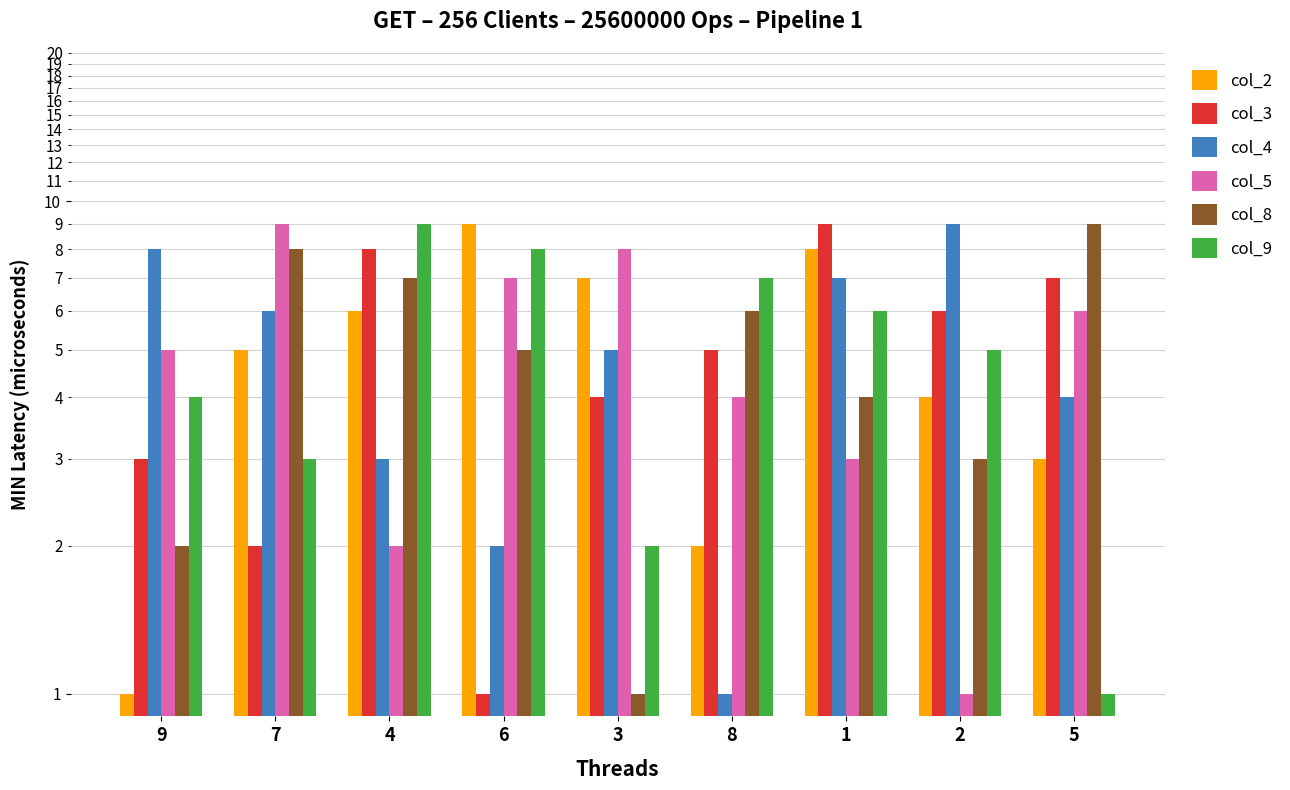

Is the value of col_2 at 6 greater than the value of col_4 at 8?

Yes